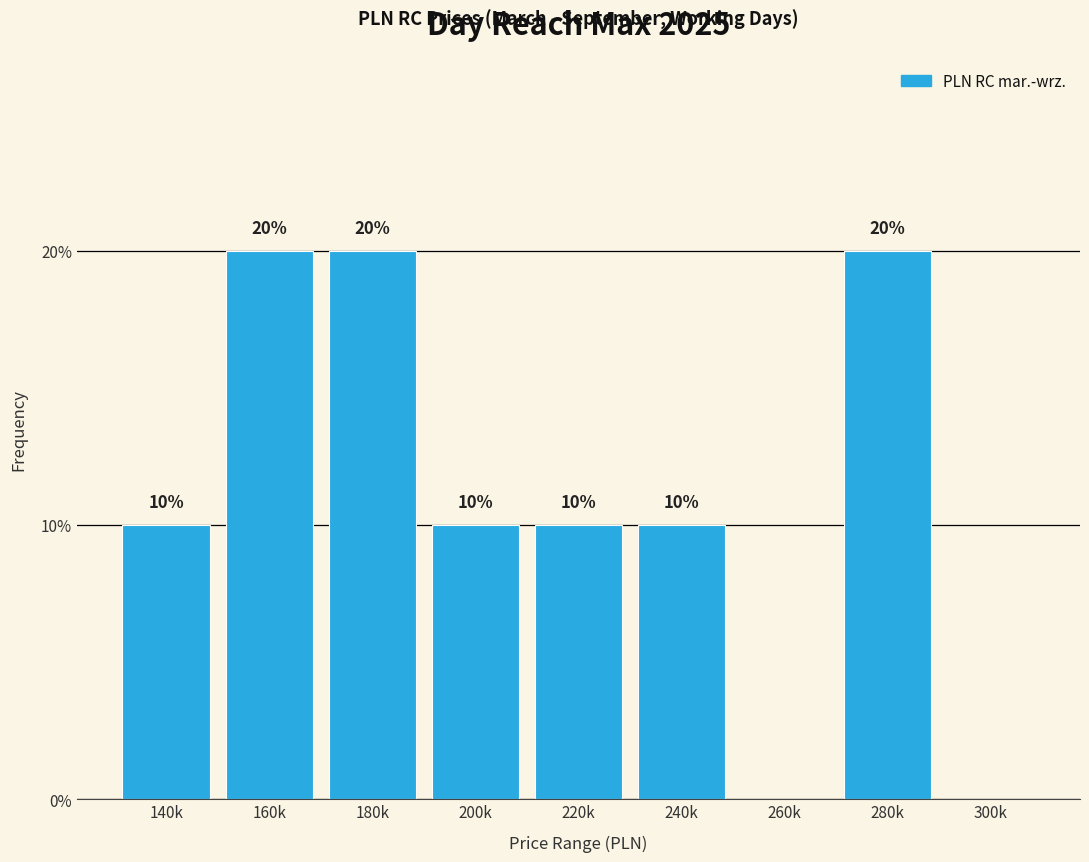

Reading left to right, extract all data points from this chart.

140k=10	160k=20	180k=20	200k=10	220k=10	240k=10	260k=0	280k=20	300k=0